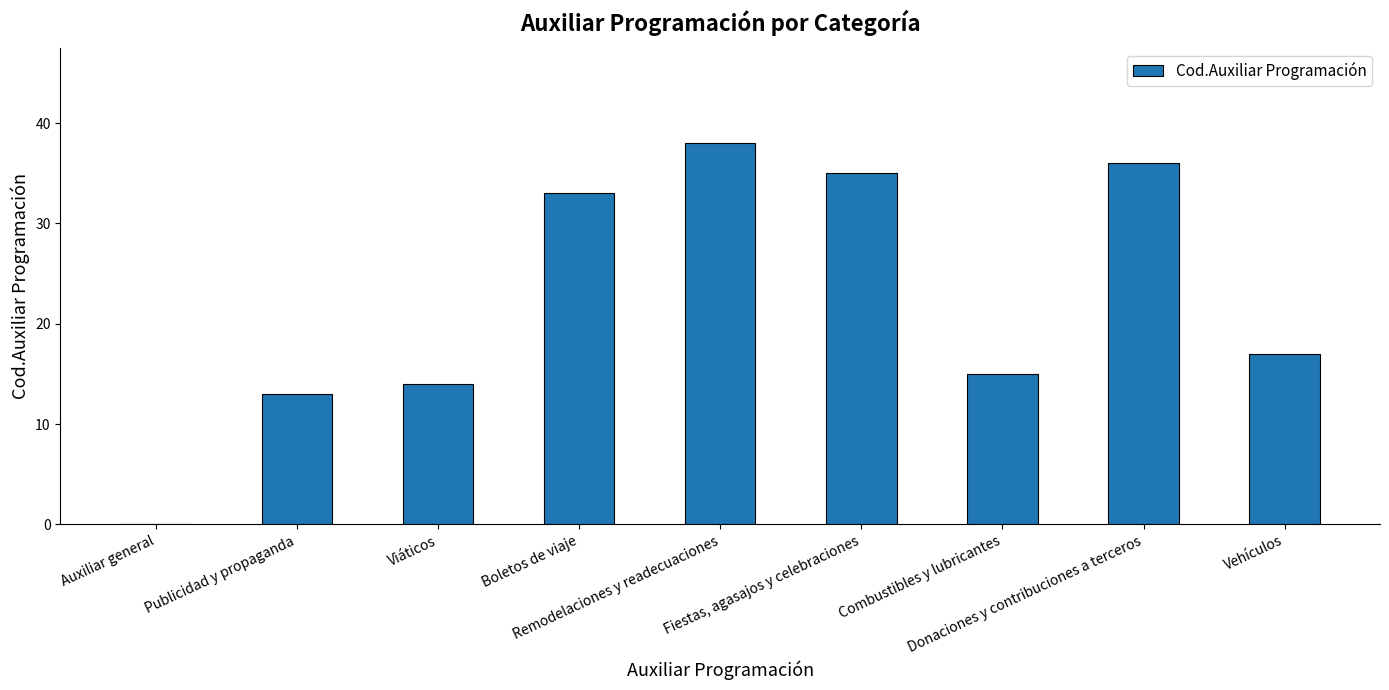

Count the number of data series in this chart.

1